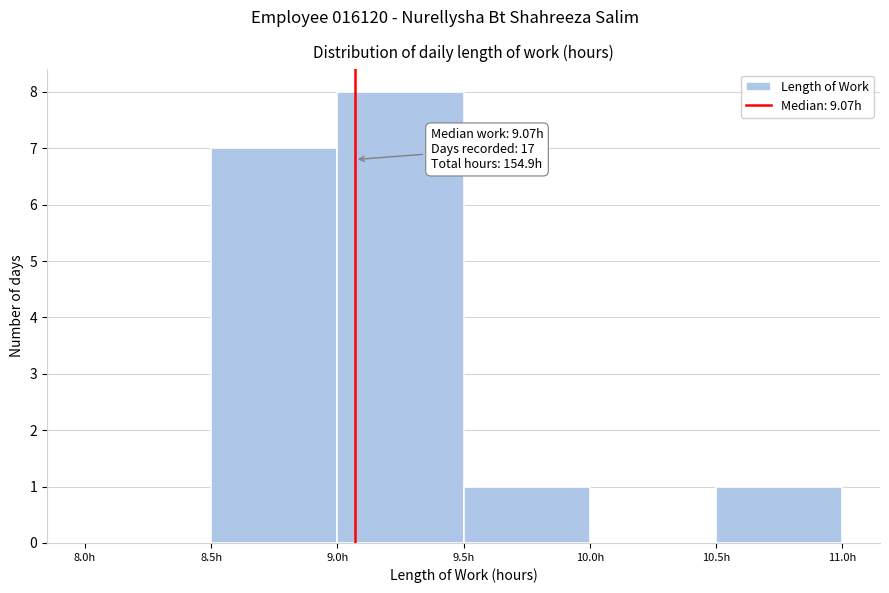

Over which range of the x-axis is the bar tallest?

9.0 to 9.5